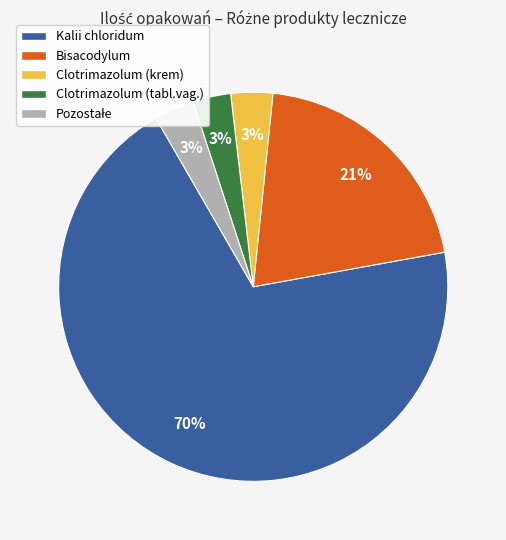

Does Kalii chloridum represent more than half of the total?

Yes